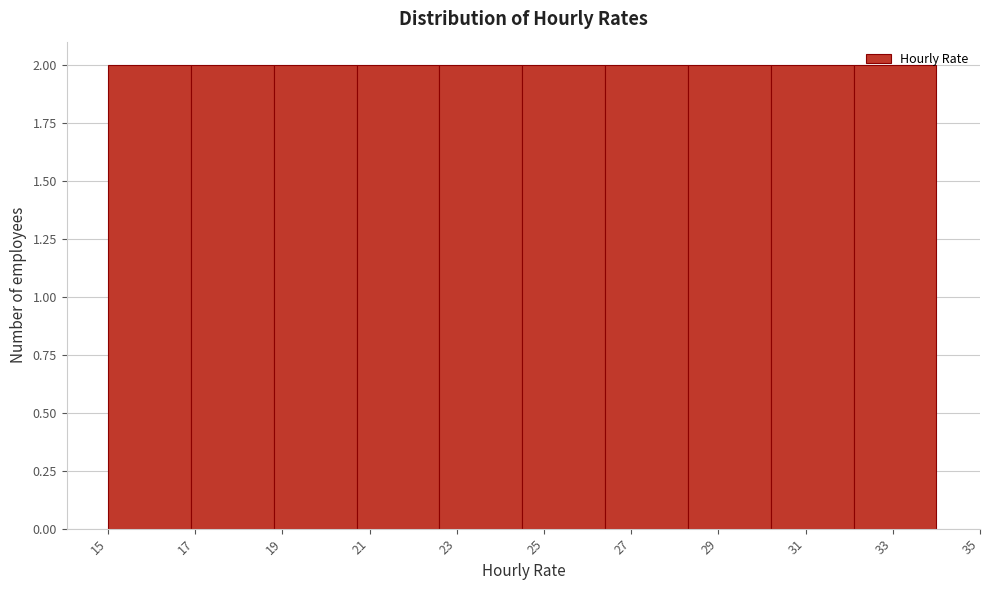

Reading left to right, list every bar in this chart as the range it spans on the x-axis followed by its height. Neither the bar edges nor the heights are printed on the chart, so give them approximately, as read against the axes.

15.0 to 16.9: 2
16.9 to 18.8: 2
18.8 to 20.7: 2
20.7 to 22.6: 2
22.6 to 24.5: 2
24.5 to 26.4: 2
26.4 to 28.3: 2
28.3 to 30.2: 2
30.2 to 32.1: 2
32.1 to 34.0: 2